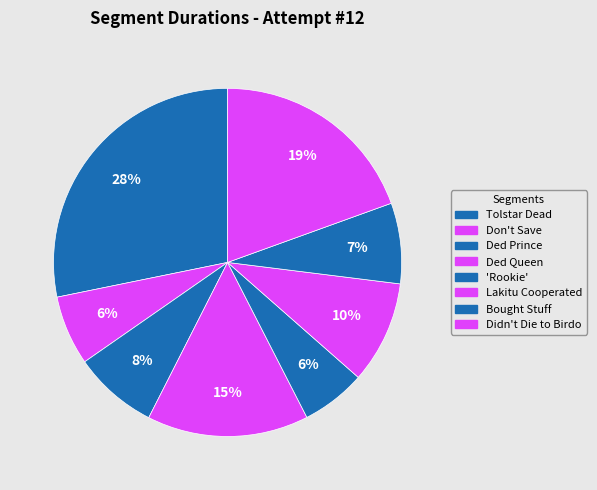

Count the number of slices in the pie.

8